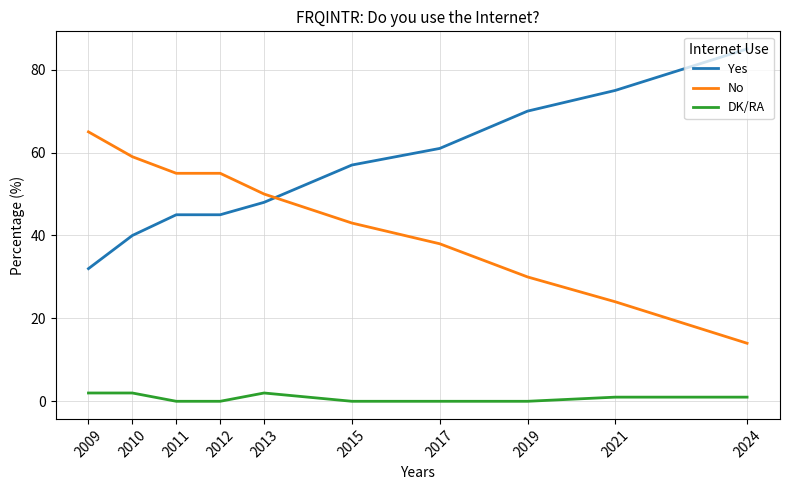

How many lines are shown in the chart?

3